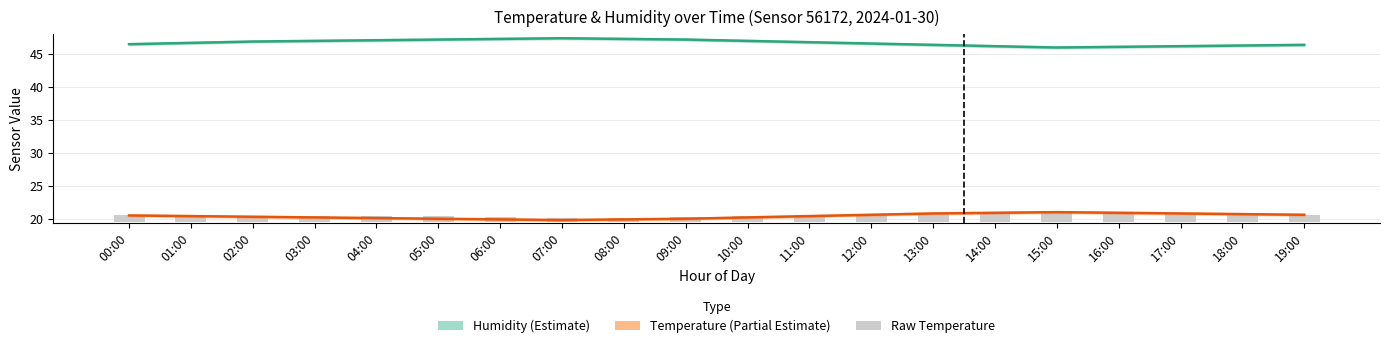

List the series in order of their peak value, lowest first.

Raw temperature, Temperature (mid), Humidity (mid)